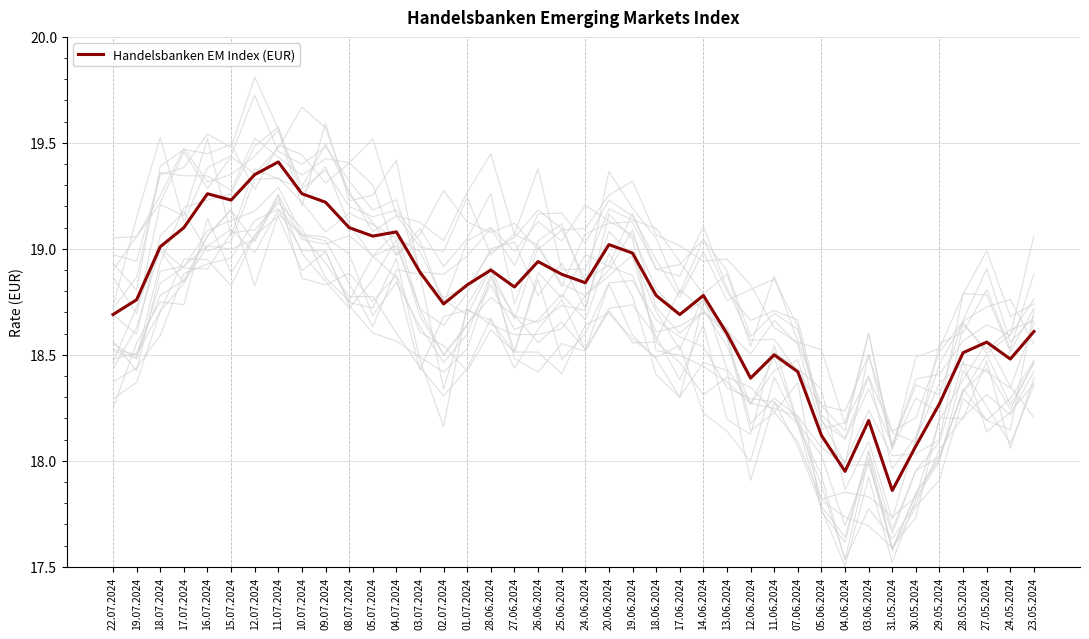

How many data points does each series have?

40